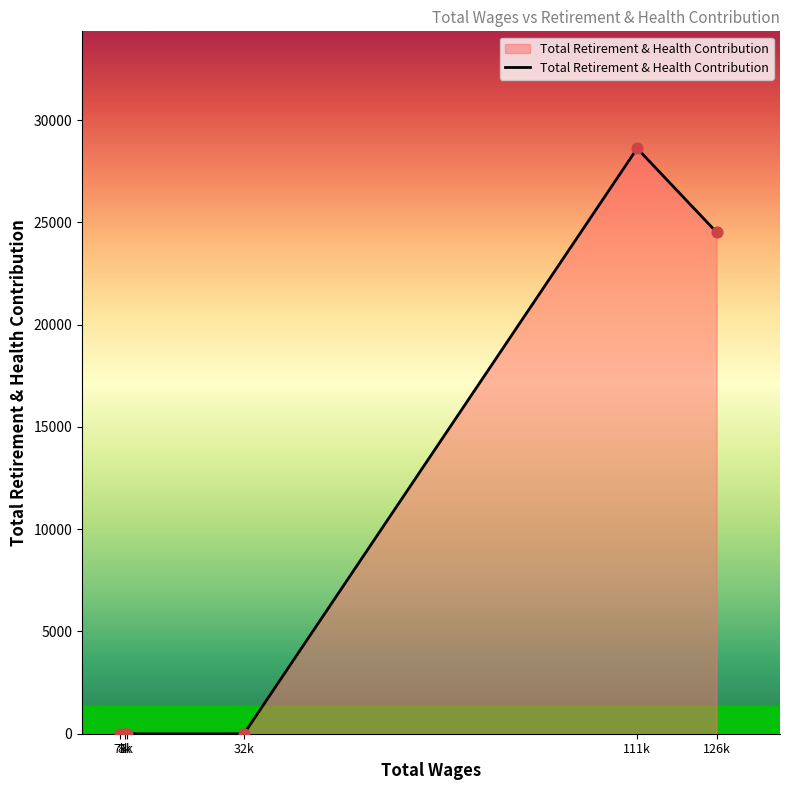

Between 7k and 111k, which is larger?

111k